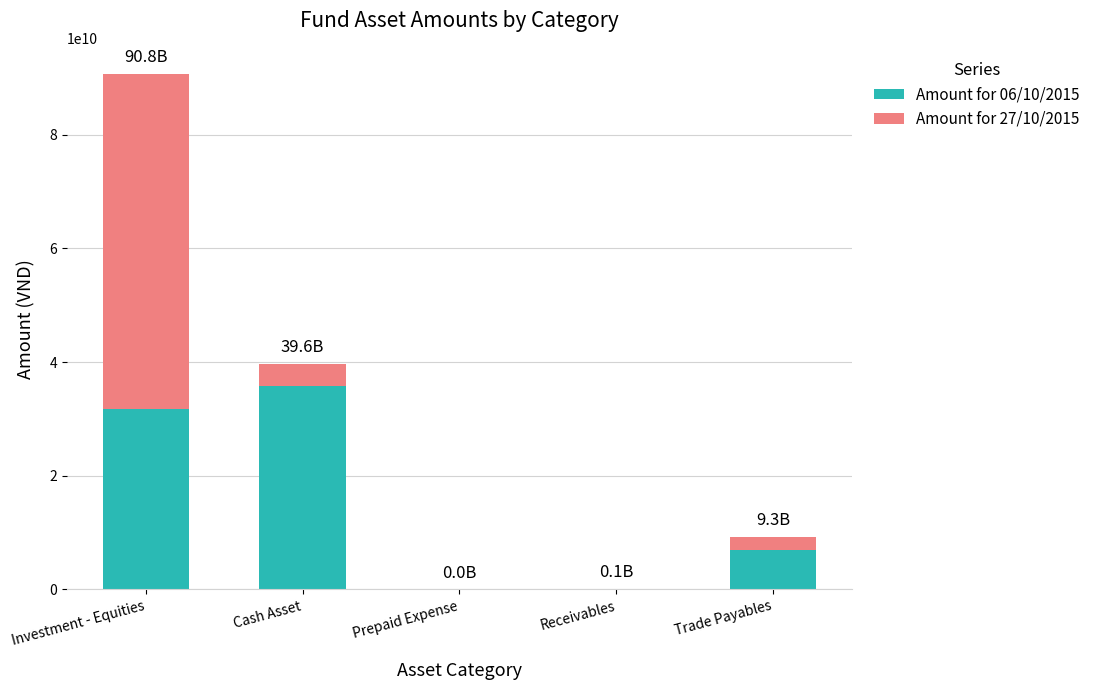

Which category has the highest value in the Amount for 06/10/2015 series?

Cash Asset